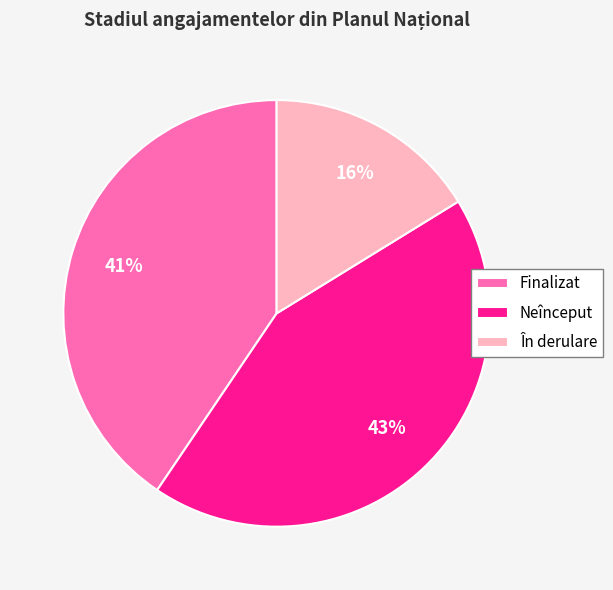

Combined, do În derulare and Finalizat account for over 50%?

Yes